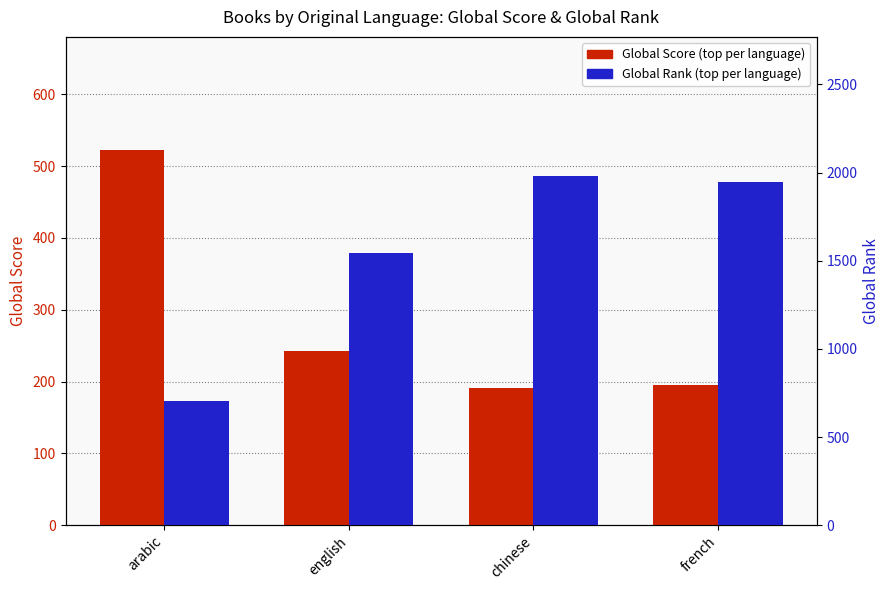

At which label does Global Score first exceed 243?

arabic